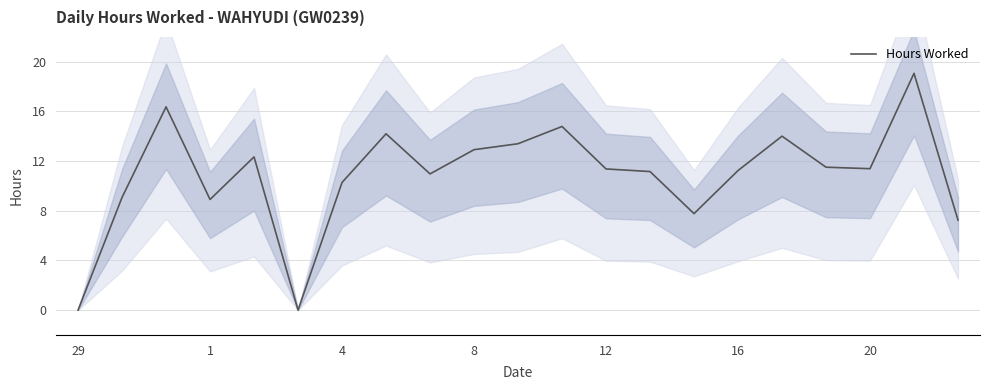

The Hours Worked series shows 19.3 at 8. True or false?

False